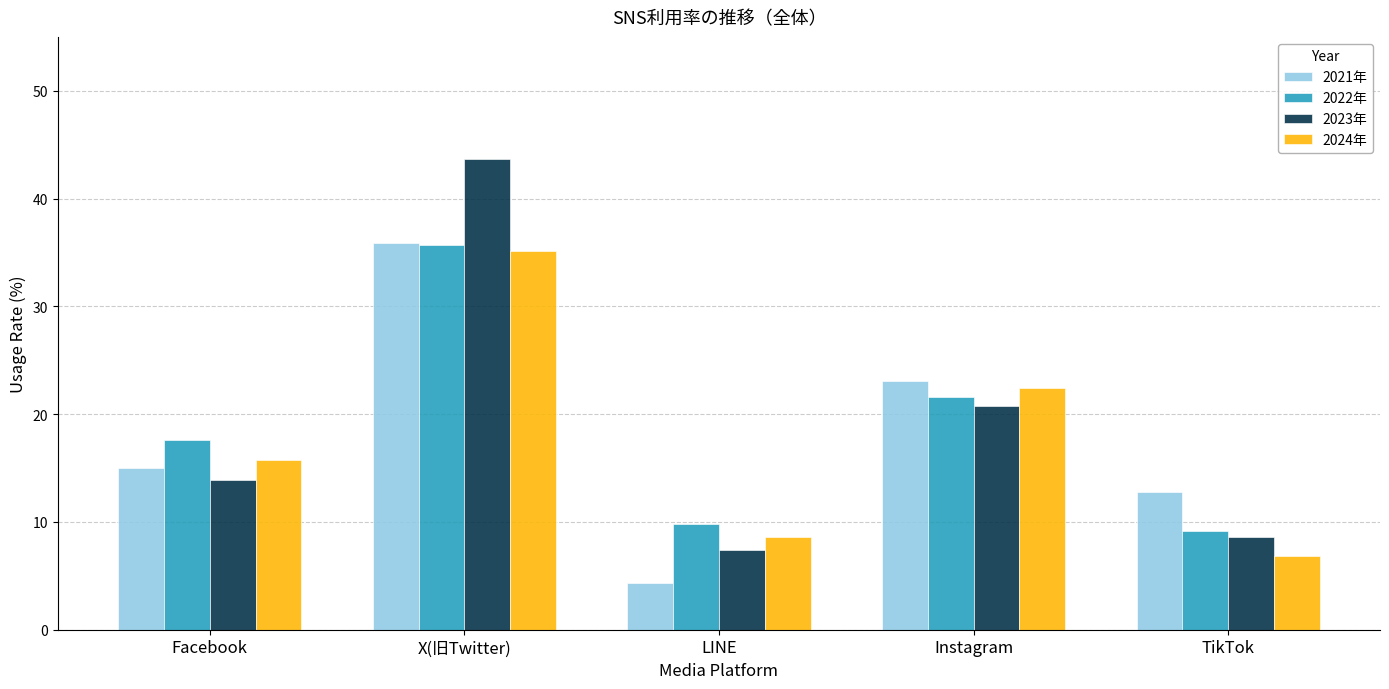

What is the sum of all 2021年 values?

91.1